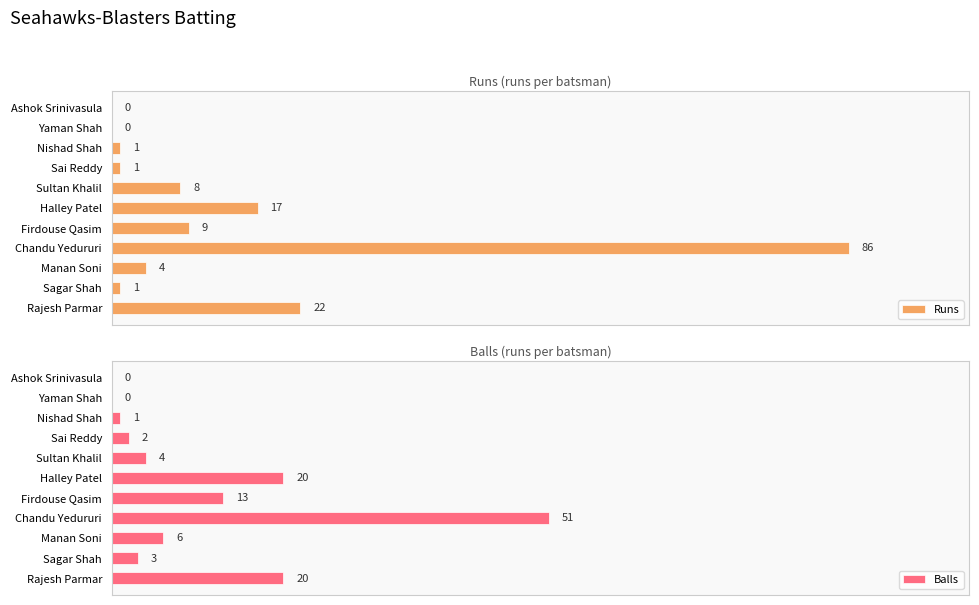

How many distinct data groups are displayed?

2